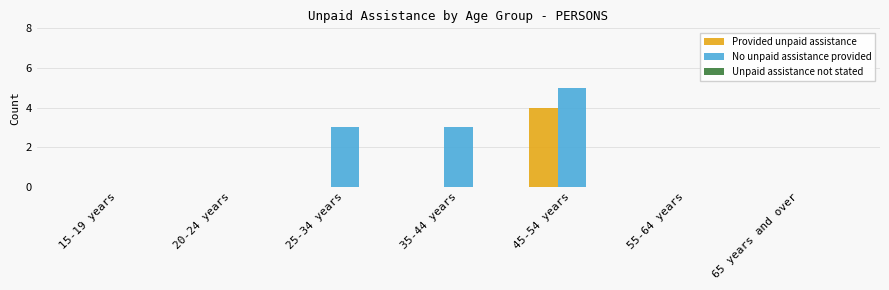

Between 45-54 years and 55-64 years, which series saw the biggest shift?

No unpaid assistance provided